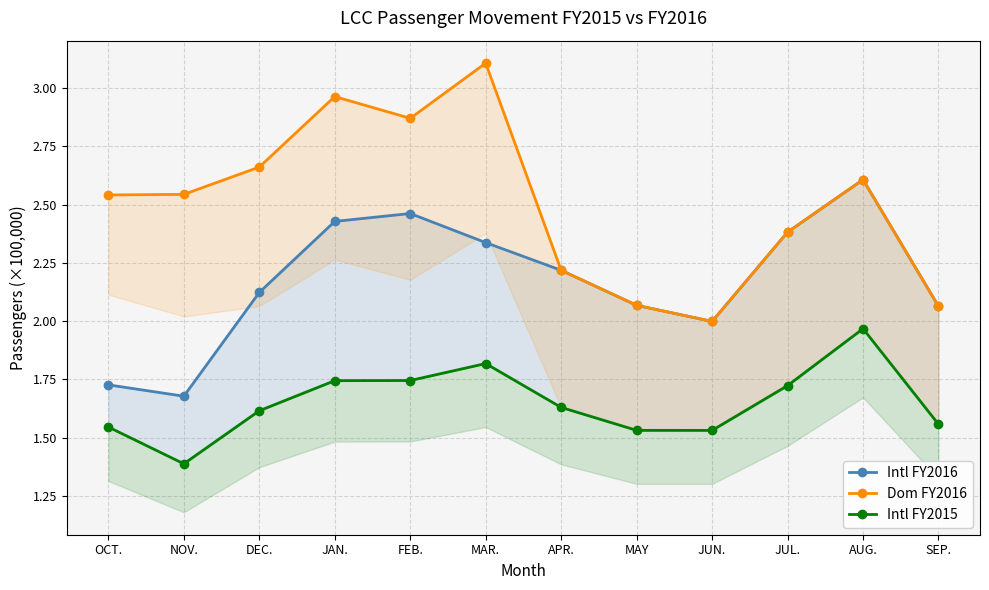

What is the sum of all Dom FY2016 values?

30.0